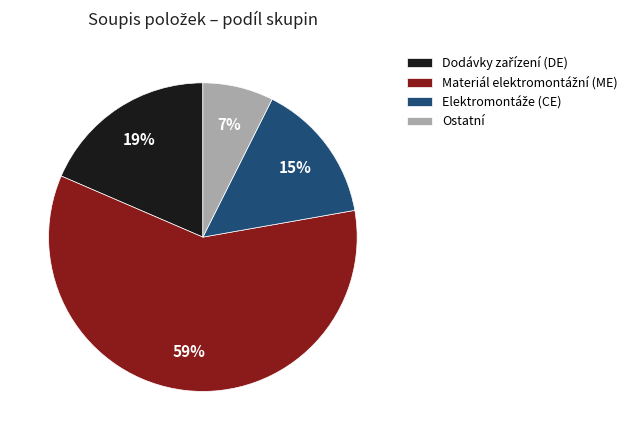

Is there a majority slice in this chart?

Yes